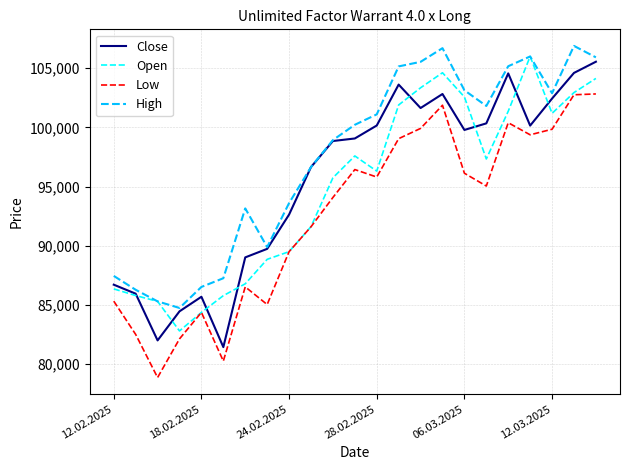

How many lines are shown in the chart?

4